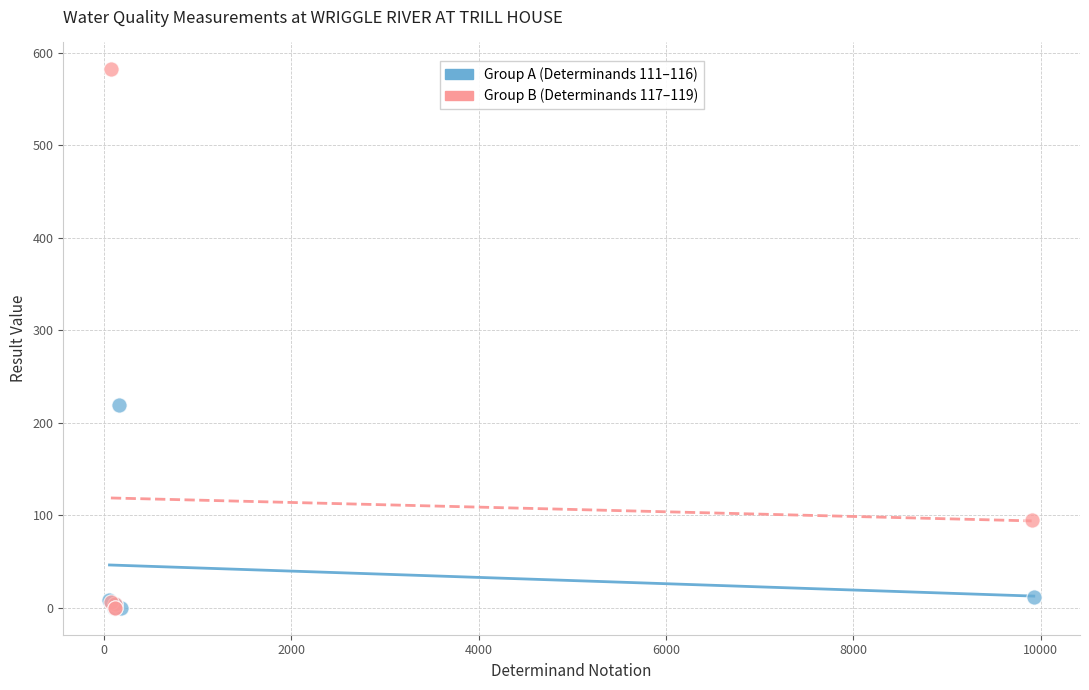

Which series has the largest Y range (max minus min)?

Group B (Determinands 117–119)